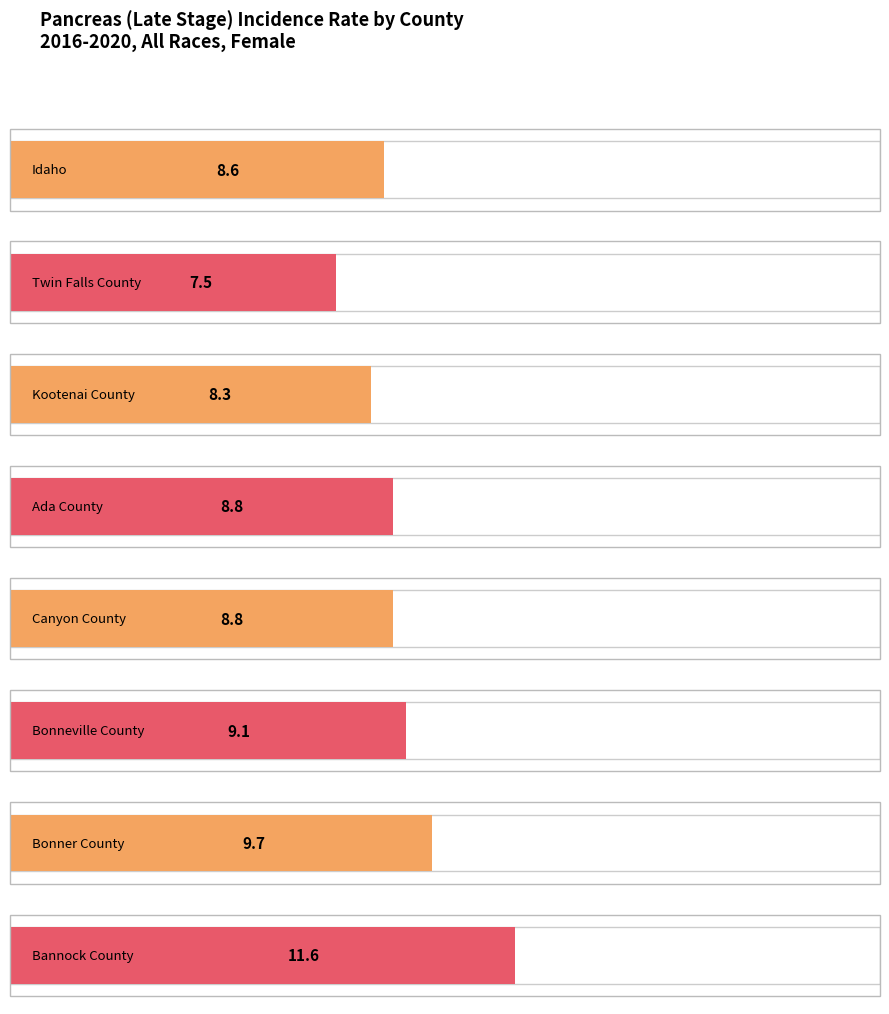

What is the minimum value for Lower 95% CI?

4.6